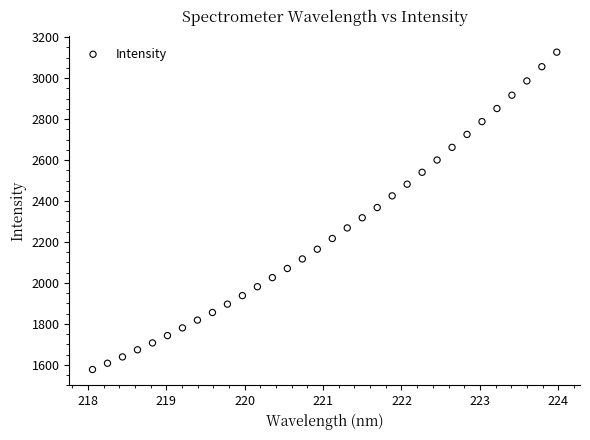

What is the range of Y values (max minus min)?

1550.1